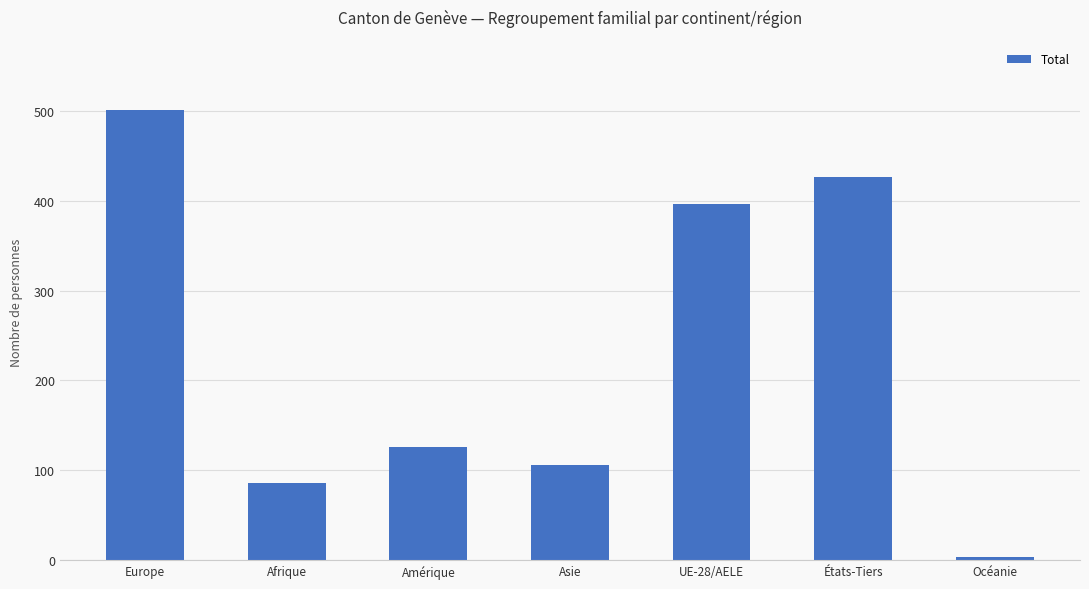

Count the number of data series in this chart.

1